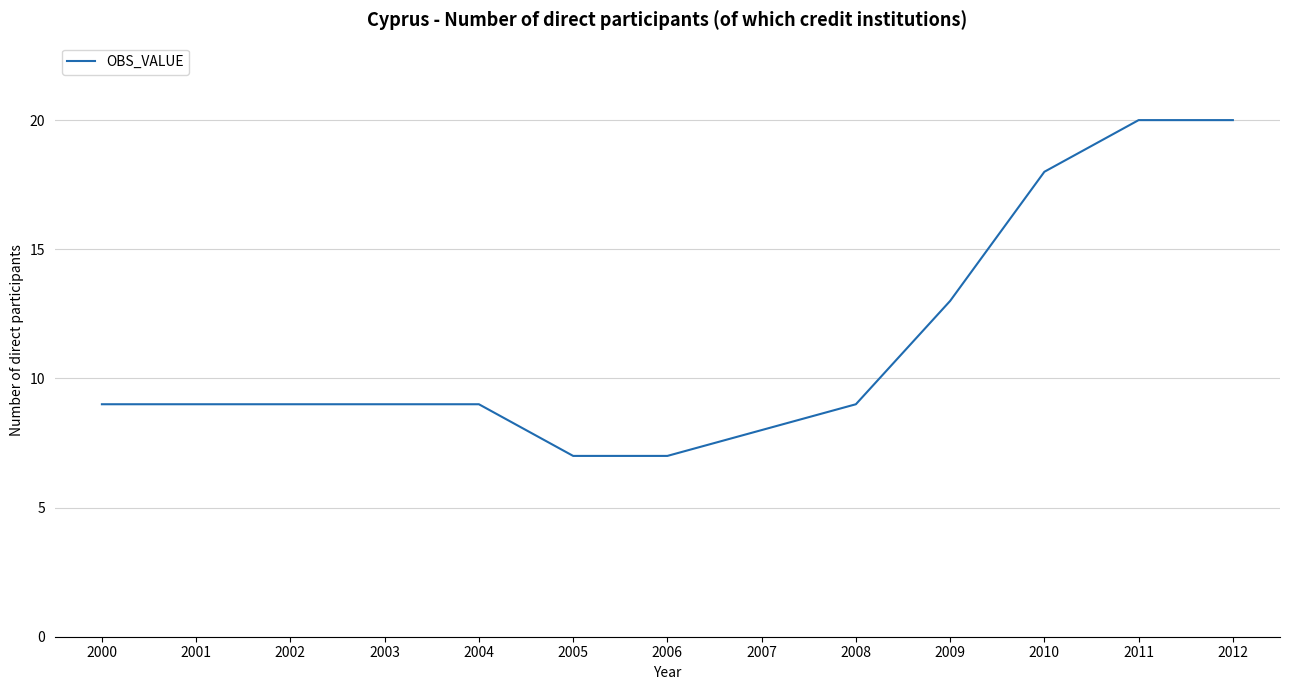

What is the difference between the maximum and minimum values?

13